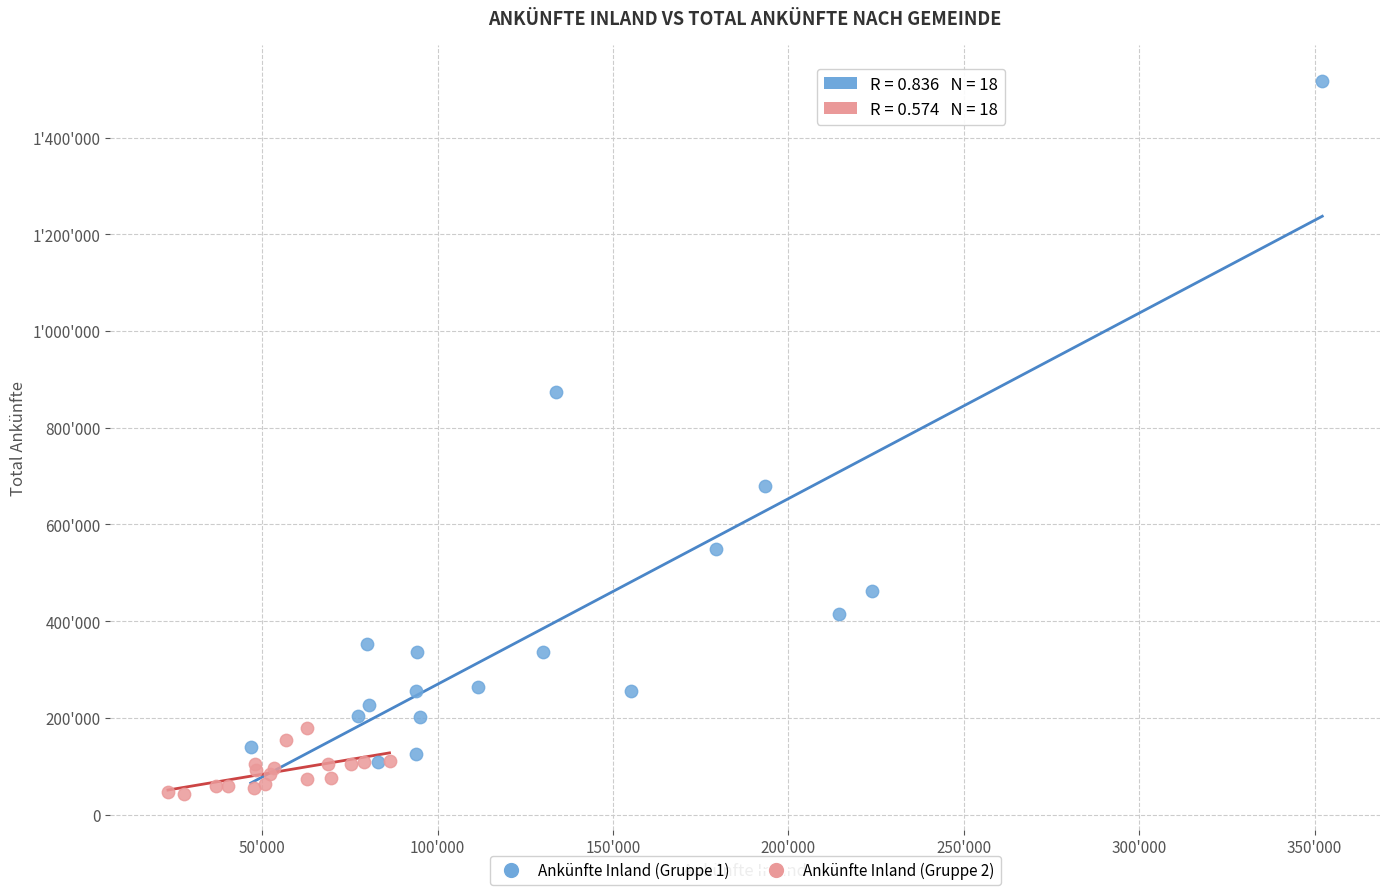

Which series contains the highest Y value?

Ankünfte Inland (Gruppe 1)